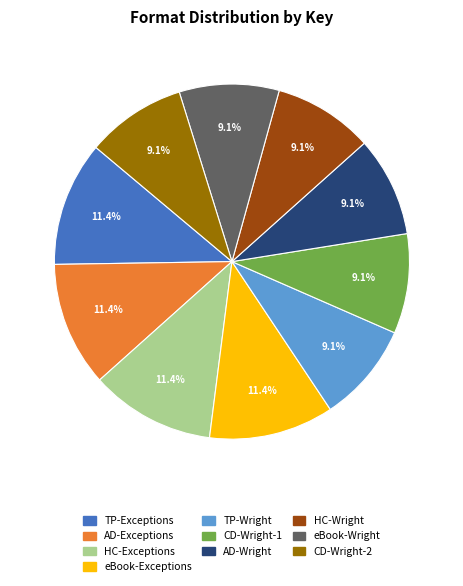

Is there any slice that represents more than half of the pie?

No